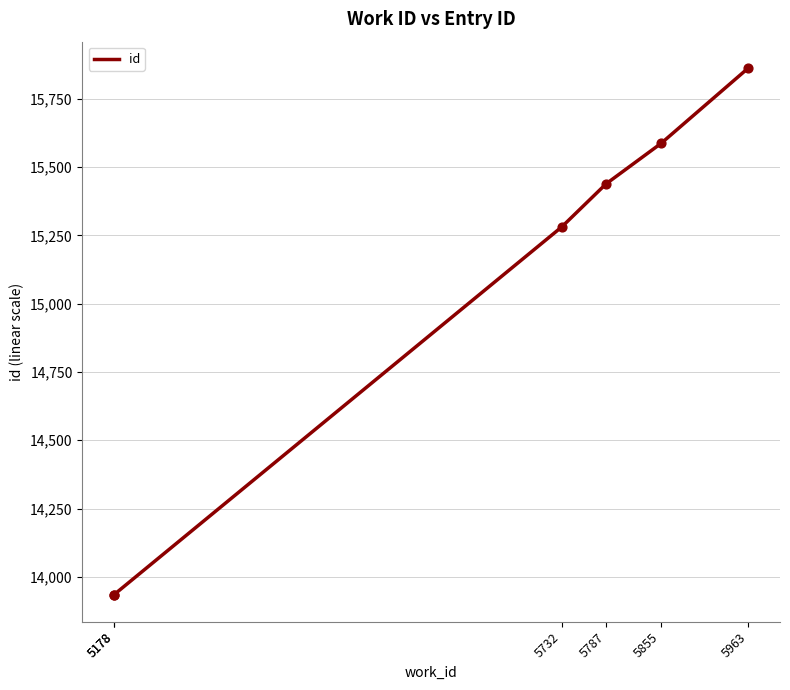

What is the change in value from 5178 to 5732?

+1349